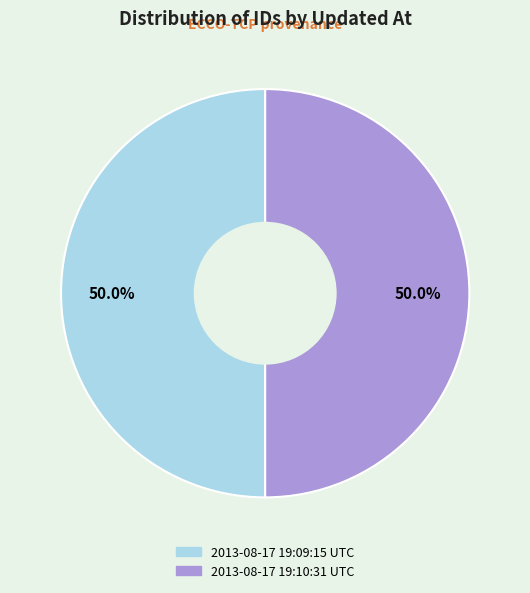

What is the ratio of the value at 2013-08-17 19:10:31 UTC to the value at 2013-08-17 19:09:15 UTC?

1.0